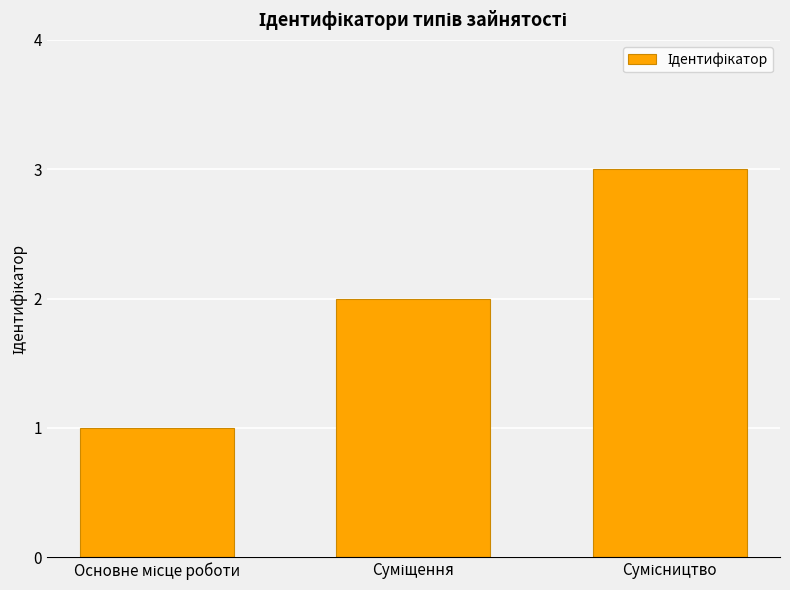

What is the greatest value displayed?

3